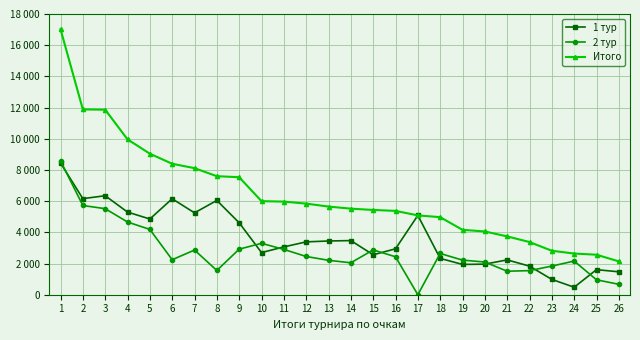

Does the chart display data point markers on the line(s)?

Yes